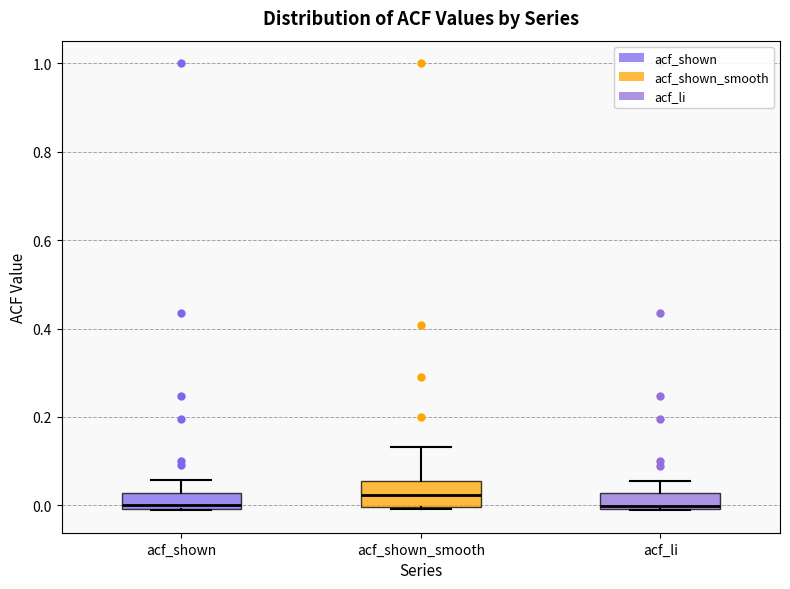

Which box's median line is the highest?

acf_shown_smooth